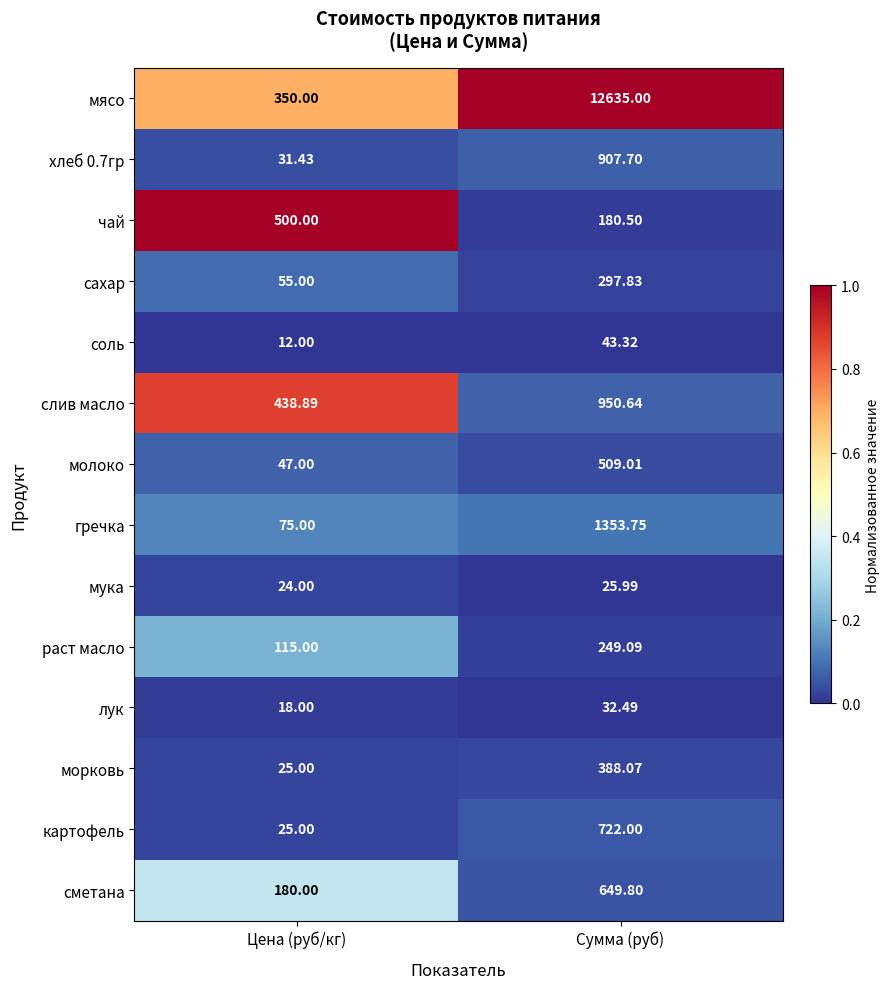

Where does the сметана series first go above 649?

Сумма (руб)